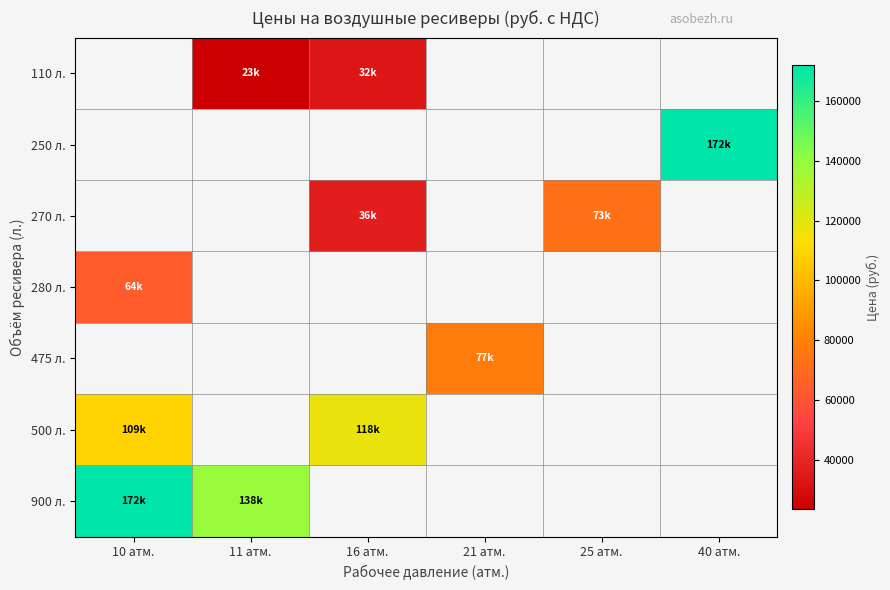

List the labels in order of 475 л. value, smallest first.

10 атм., 11 атм., 16 атм., 21 атм., 25 атм., 40 атм.